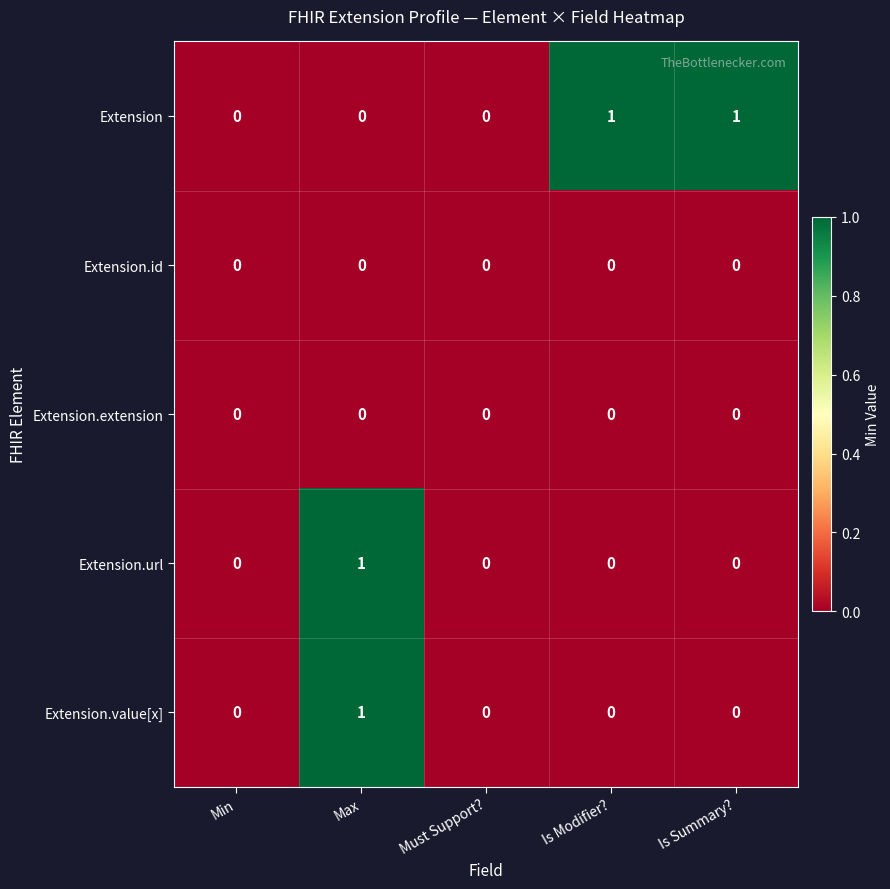

The Extension.value[x] series shows 1 at Must Support?. True or false?

False